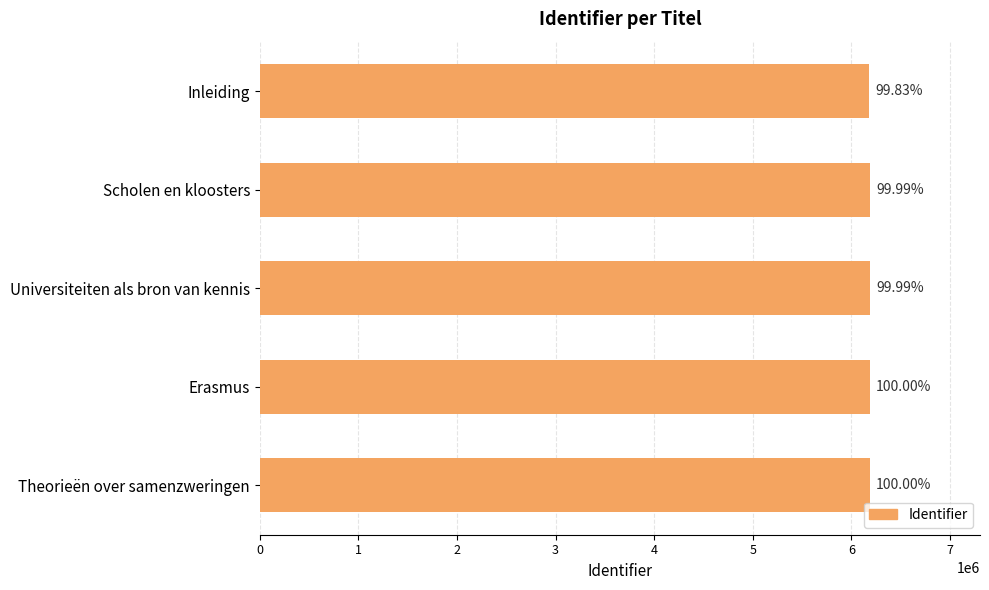

Does the chart contain any negative values?

No